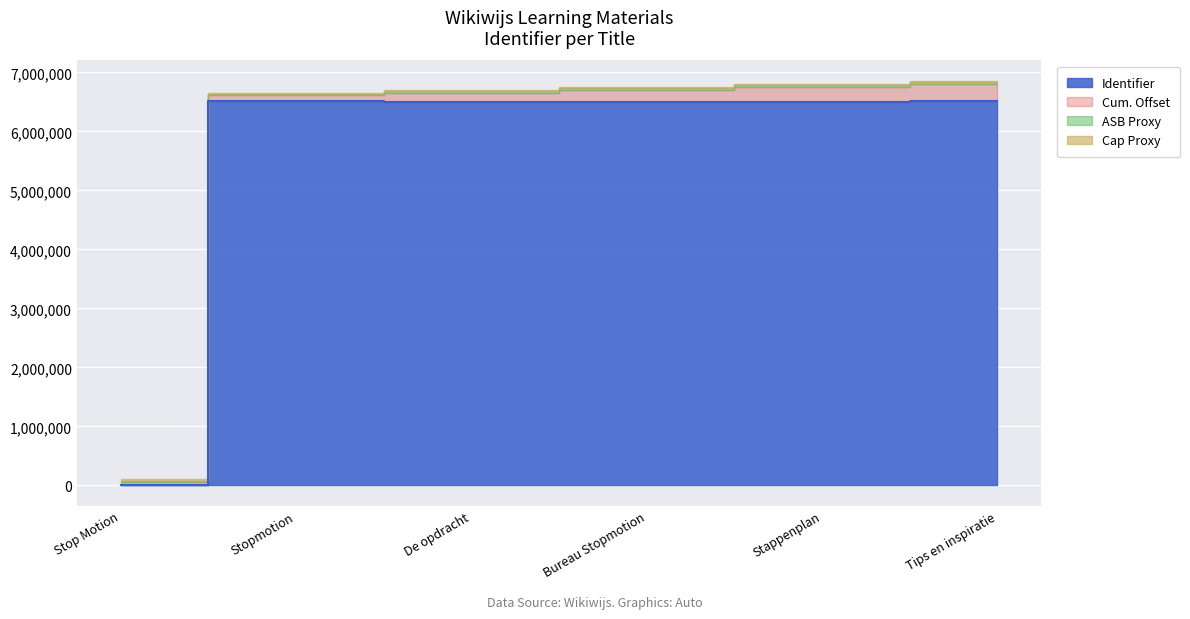

Where is the first local minimum?

De opdracht